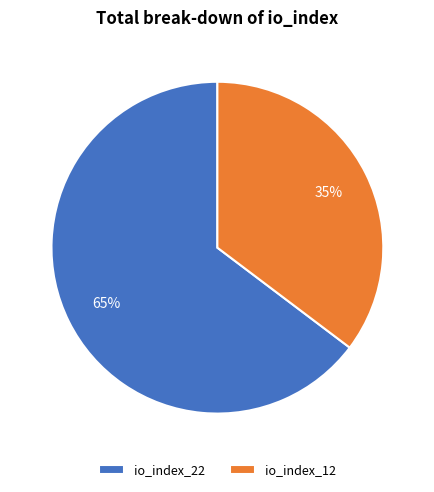

What is the smallest slice in the pie chart?

io_index_12